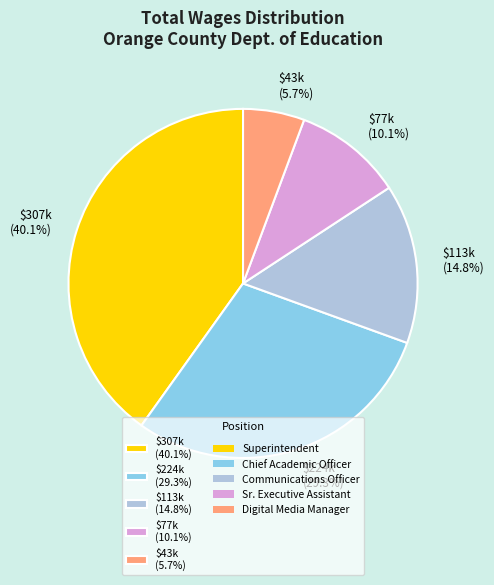

How much of the chart is everything except $43k (5.7%)?

94.3%